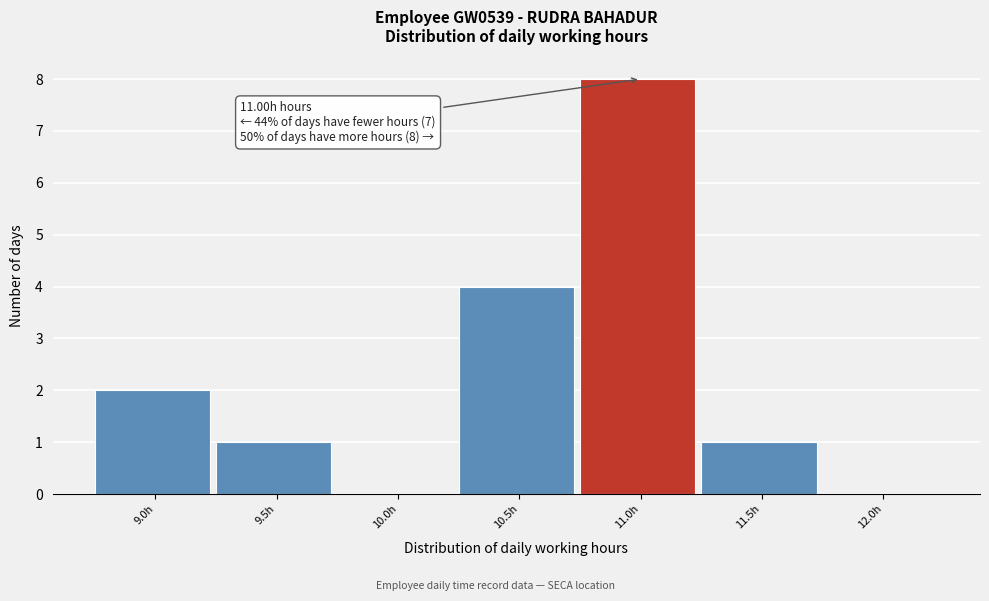

Reading left to right, list all the values displayed in this chart.

9.0h=2	9.5h=1	10.0h=0	10.5h=4	11.0h=8	11.5h=1	12.0h=0